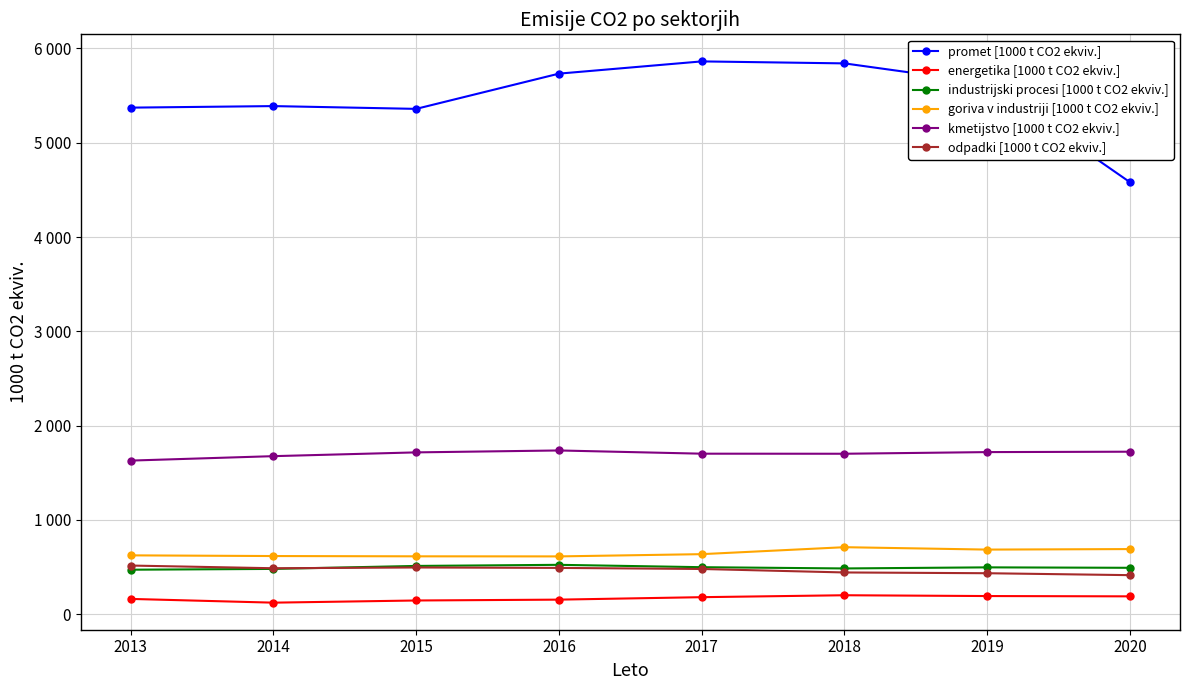

True or false: energetika [1000 t CO2 ekviv.] and kmetijstvo [1000 t CO2 ekviv.] cross at least once.

False